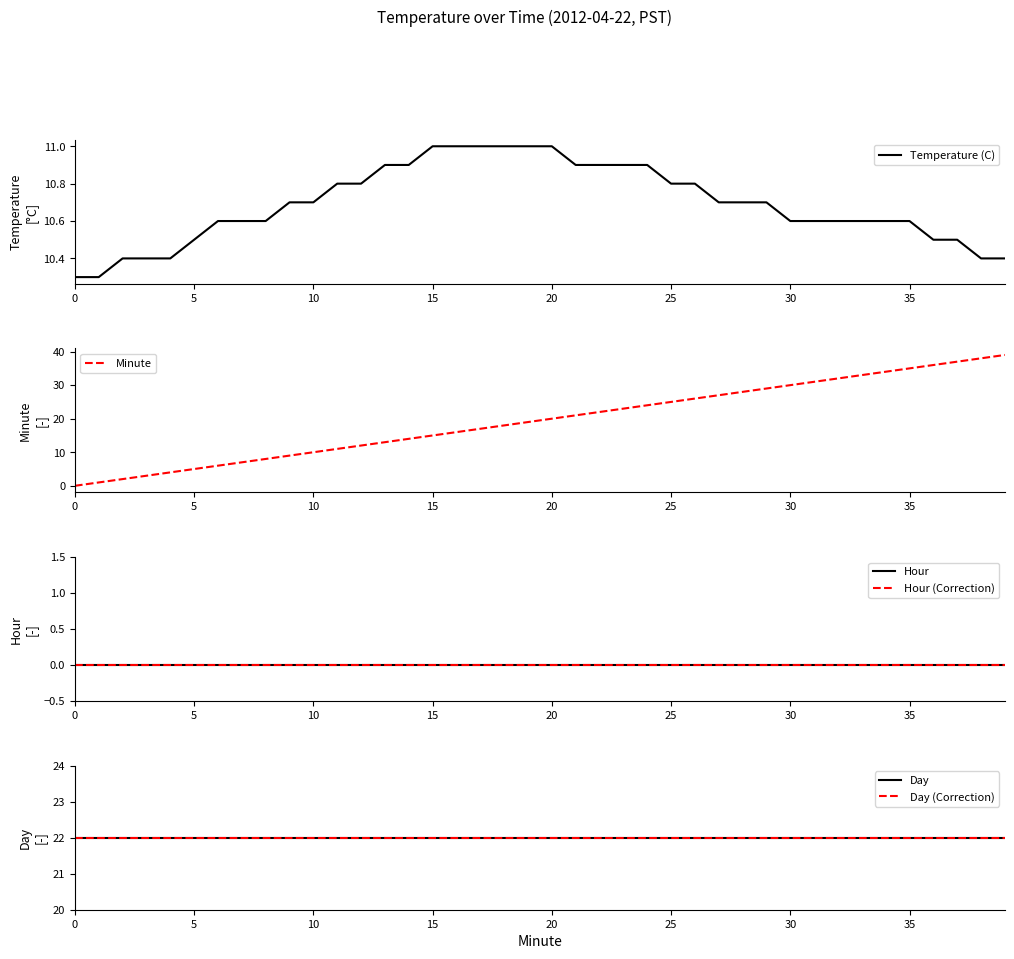

Rank the series by their maximum value, from lowest to highest.

Hour, Hour (Correction), Temperature (C), Day, Day (Correction), Minute